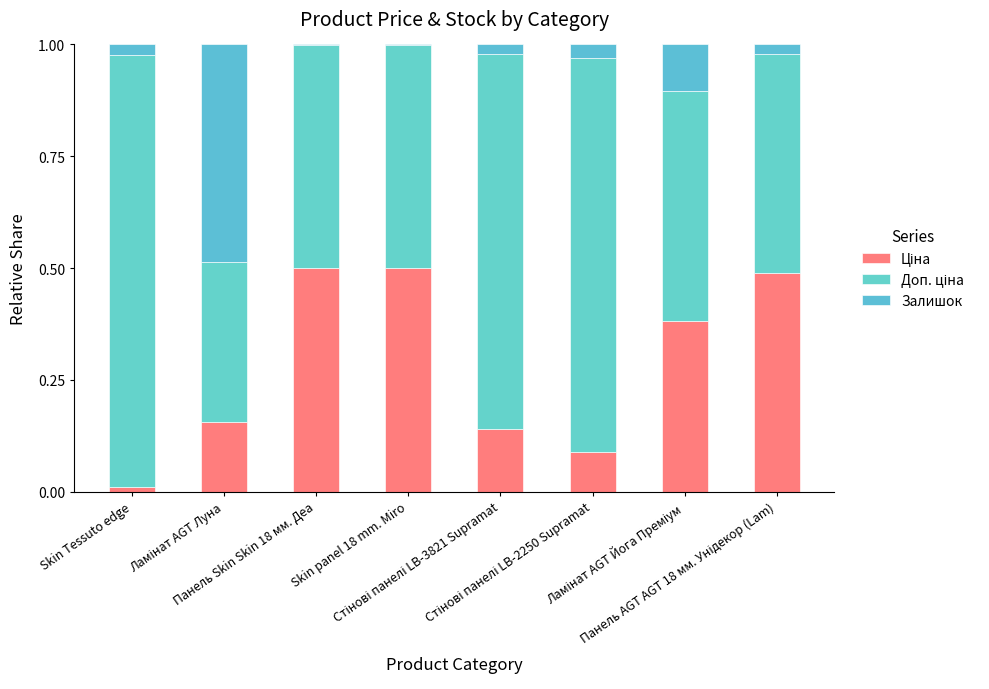

Rank the series by their average value, from lowest to highest.

Залишок, Ціна, Доп. ціна